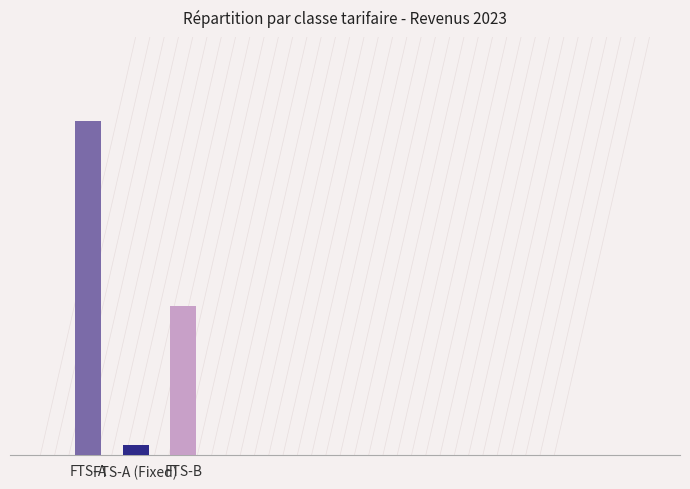

What is the difference between the maximum and second lowest values?

175333.1